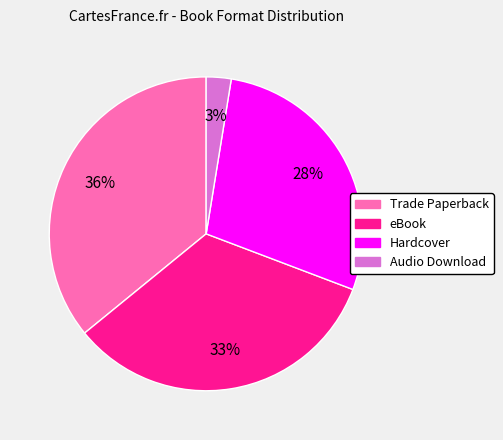

Between eBook and Trade Paperback, which is larger?

Trade Paperback